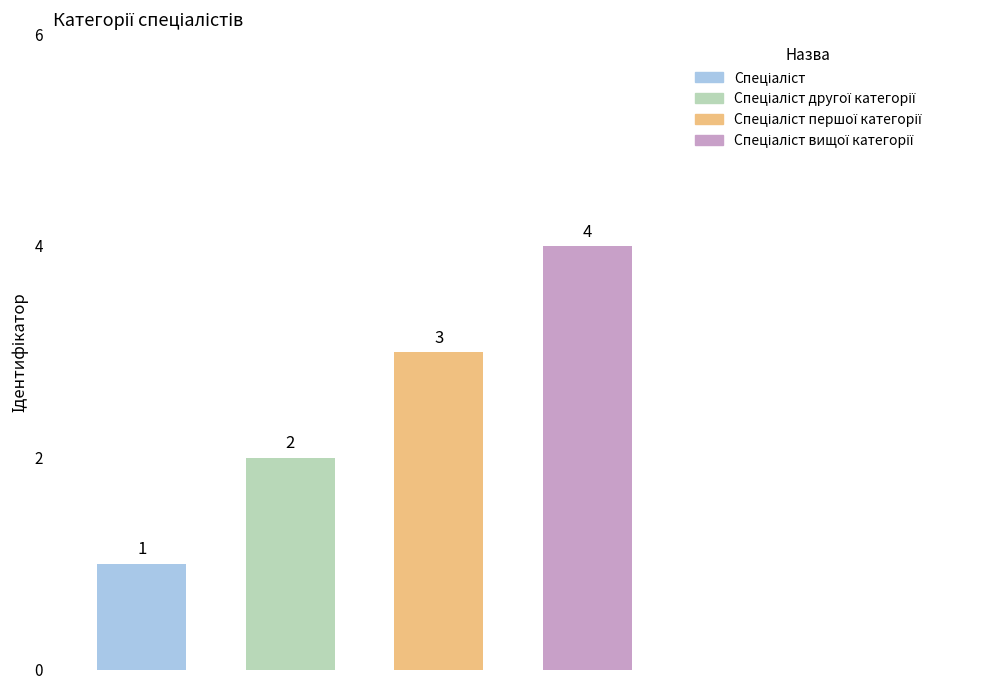

Reading right to left, what are all the values shown in this chart?

Спеціаліст вищої категорії=4	Спеціаліст першої категорії=3	Спеціаліст другої категорії=2	Спеціаліст=1